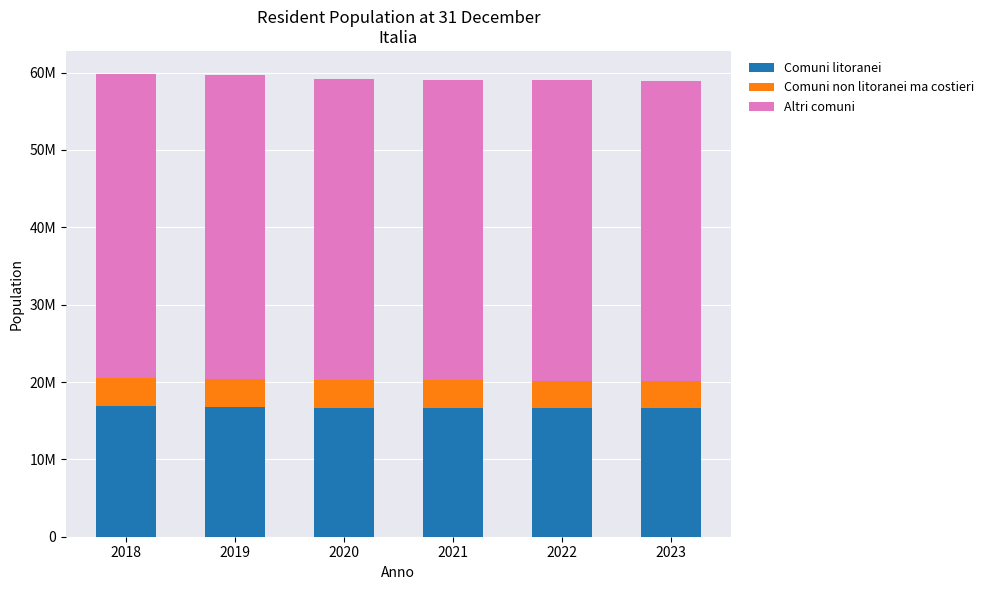

Are the bars grouped side by side (vs. stacked)?

No